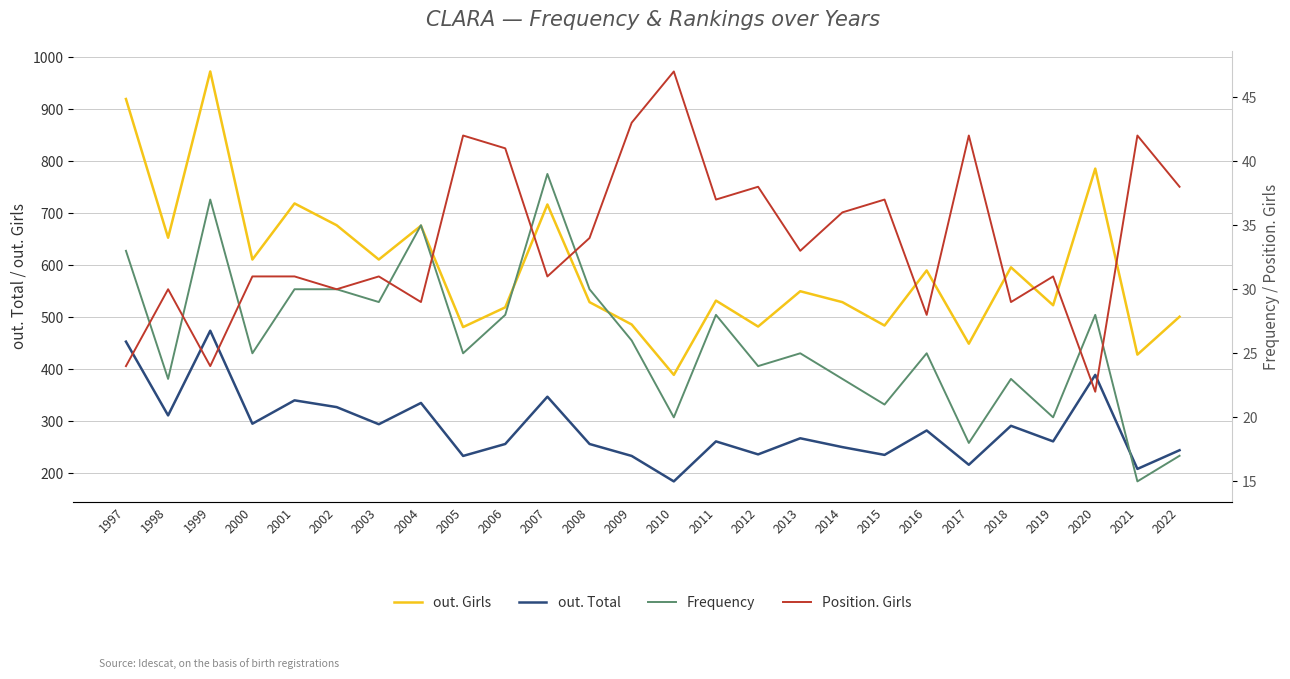

Where does the Position. Girls series first go above 33?

2005